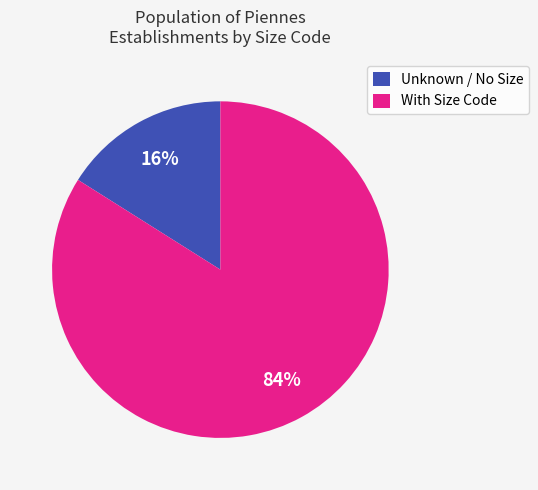

To the nearest percent, what is the difference between the largest and smallest slice percentages?

68%